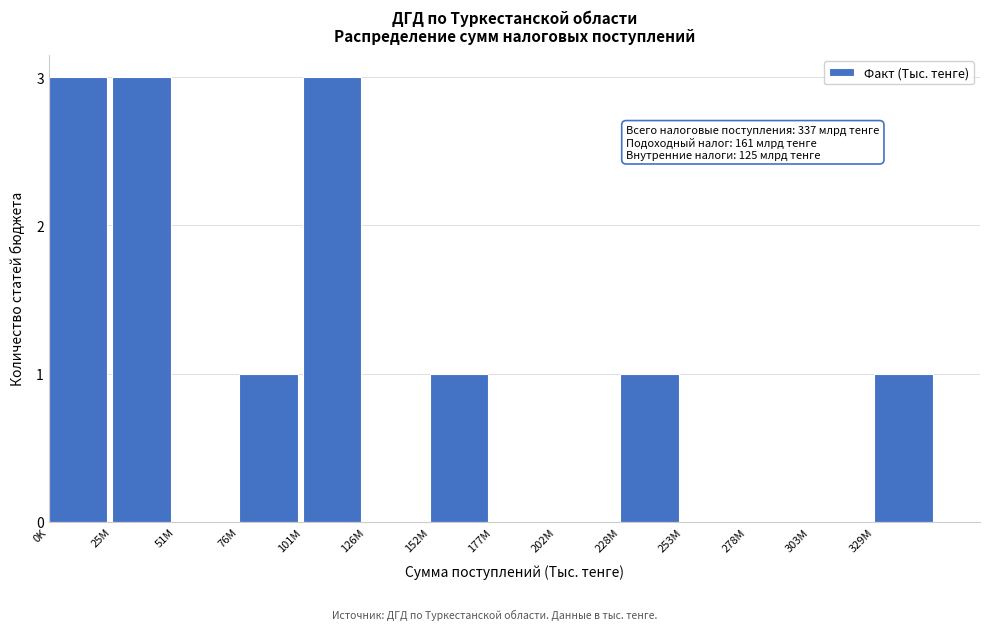

Reading left to right, transcribe all the data shown in this chart.

0K=3	25M=3	51M=0	76M=1	101M=3	126M=0	152M=1	177M=0	202M=0	228M=1	253M=0	278M=0	303M=0	329M=1